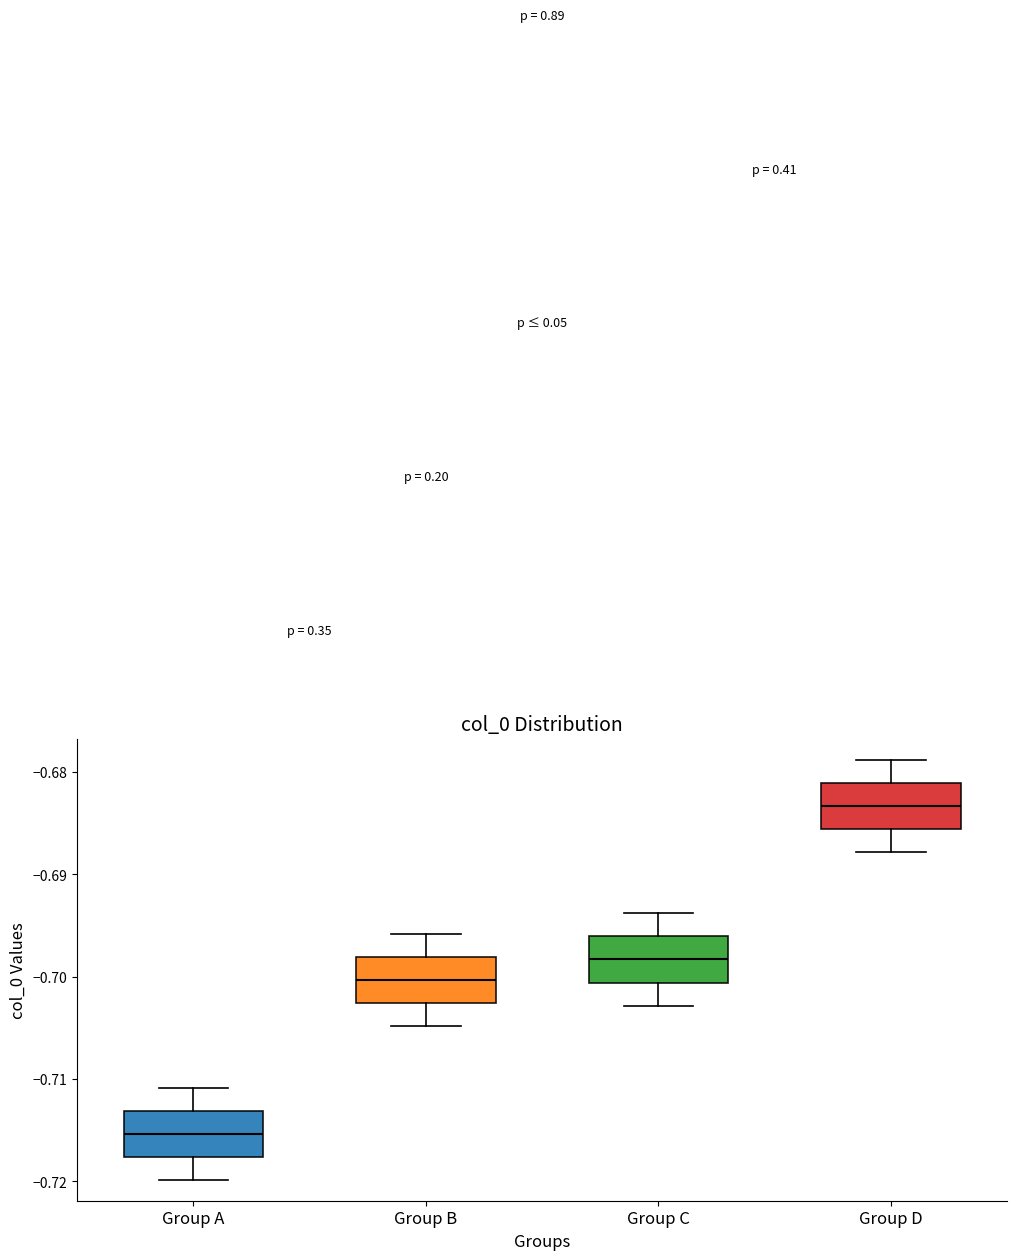

Reading left to right, transcribe this box plot: for each box, give where its median line is, the range the box spans, and where its two whiskers end, as read against the y-axis. The values are not printed on the chart, so give them approximately, as read against the axis.

Group A: median -0.715, box -0.718 to -0.713, whiskers -0.720 to -0.711
Group B: median -0.700, box -0.703 to -0.698, whiskers -0.705 to -0.696
Group C: median -0.698, box -0.701 to -0.696, whiskers -0.703 to -0.694
Group D: median -0.683, box -0.686 to -0.681, whiskers -0.688 to -0.679